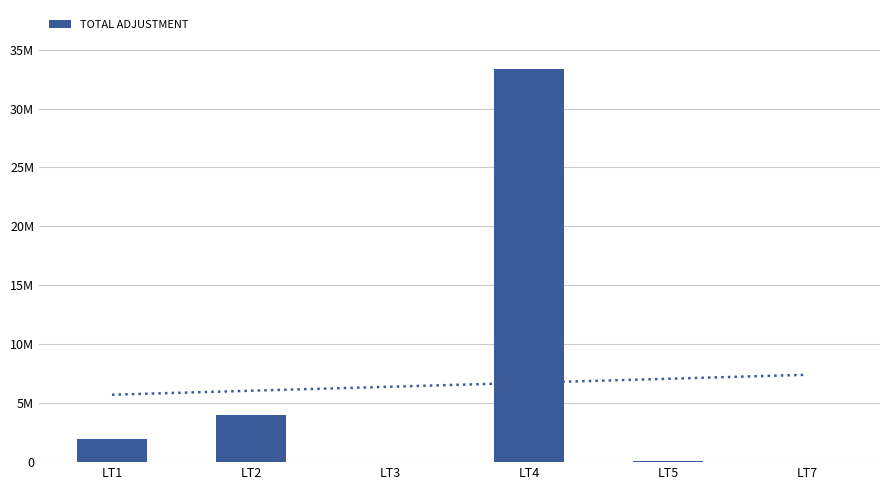

What is the maximum value shown in the chart?

33358118.7